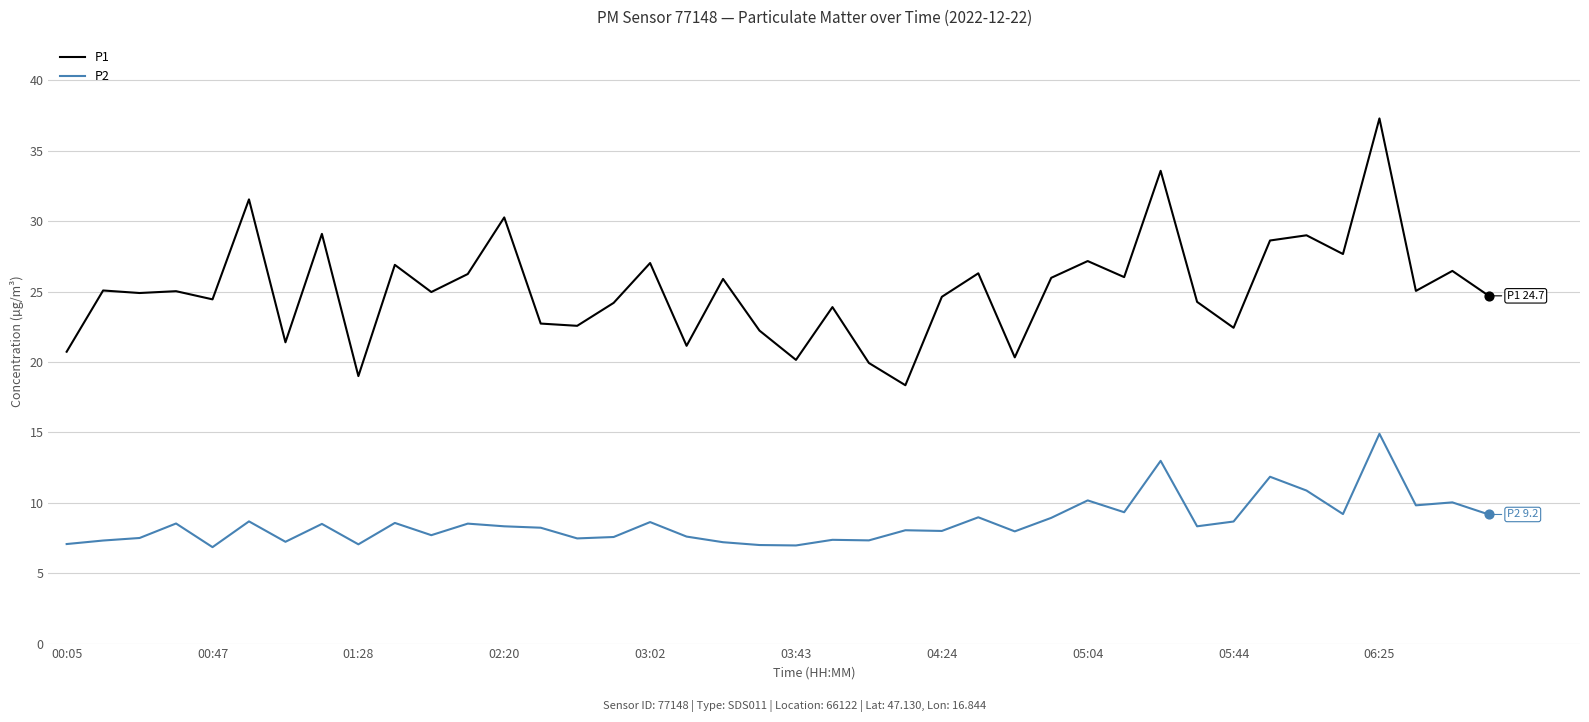

True or false: P2 and P1 cross at least once.

False